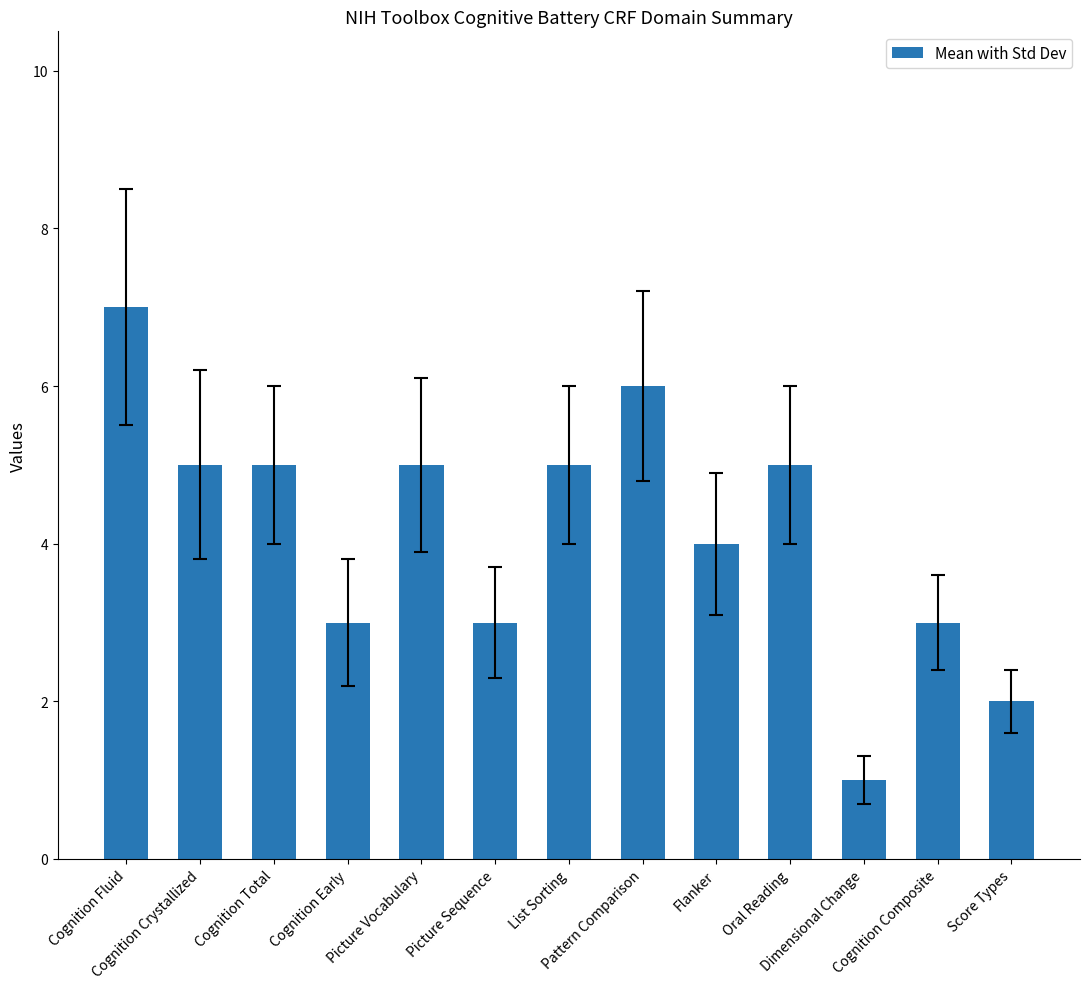

What is the greatest value displayed?

7